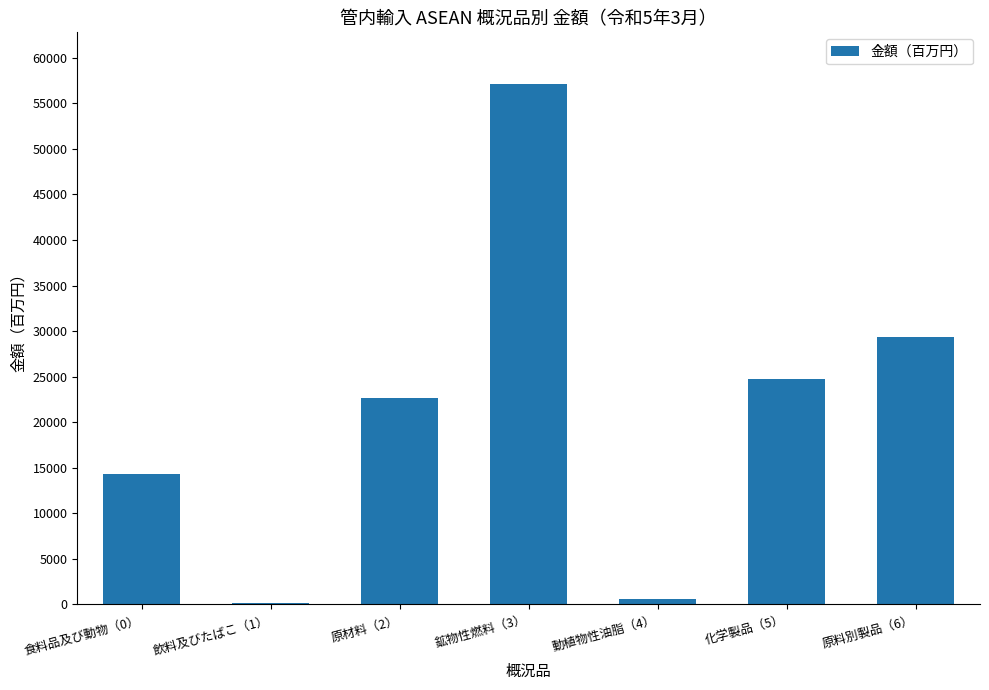

Reading left to right, what are all the values shown in this chart?

食料品及び動物（0）=14351.6	飲料及びたばこ（1）=87.9	原材料（2）=22604.6	鉱物性燃料（3）=57099.1	動植物性油脂（4）=623.2	化学製品（5）=24701.2	原料別製品（6）=29378.0